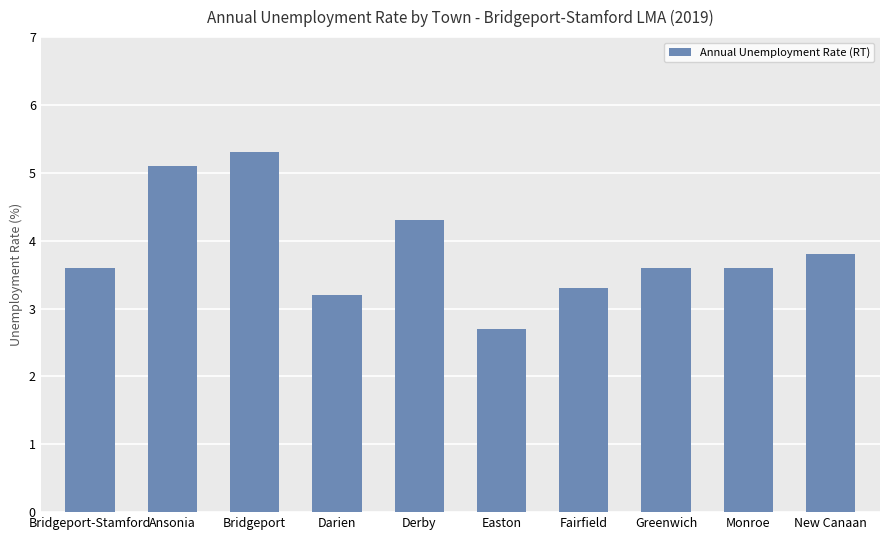

What is the maximum value shown in the chart?

5.3